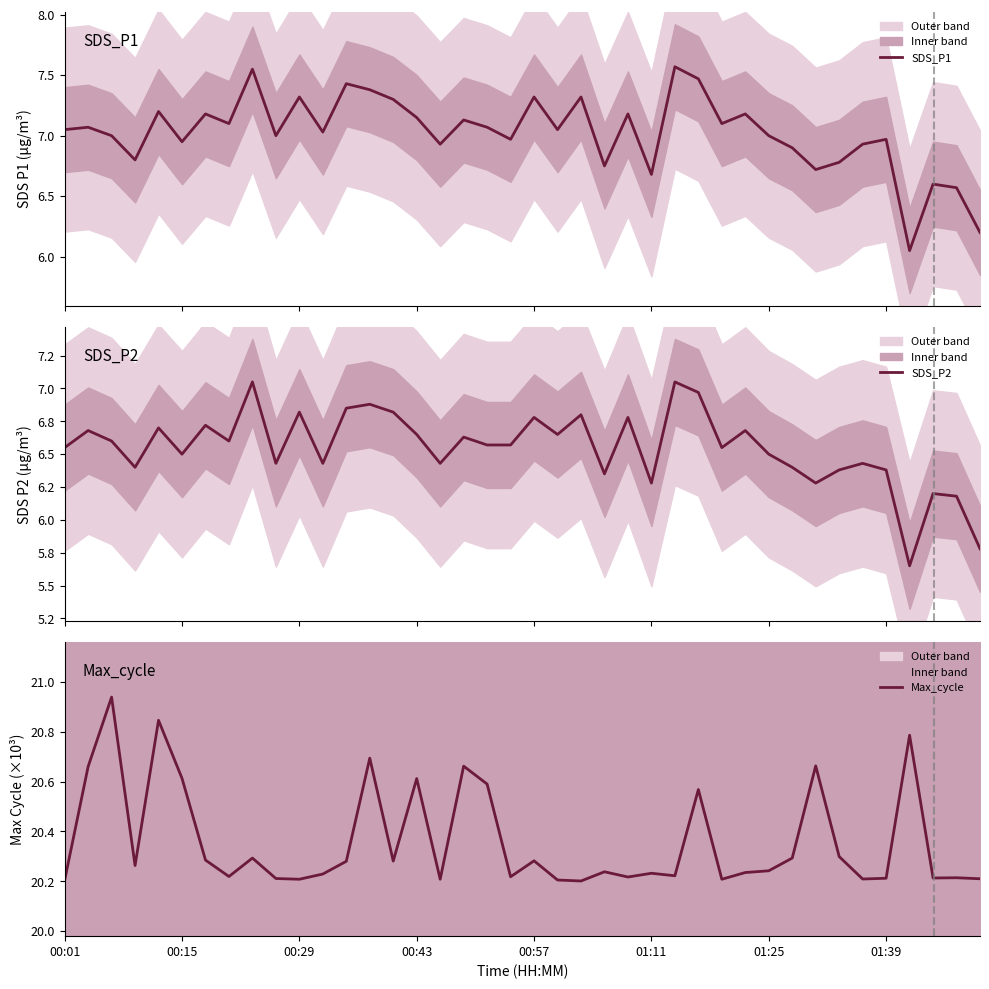

List the series in order of their peak value, lowest first.

SDS_P2, SDS_P1, Max_cycle